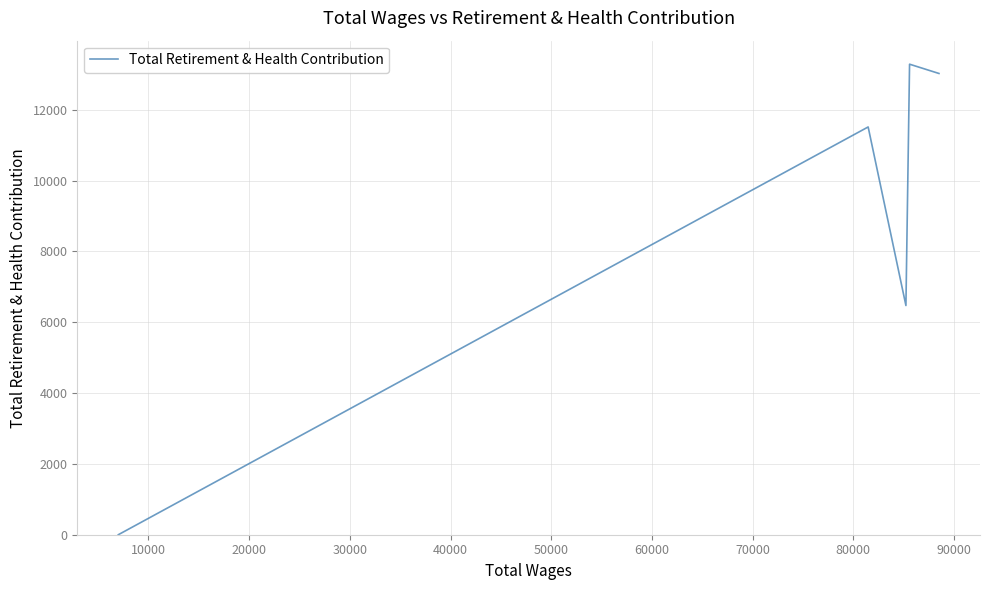

What is the maximum value shown in the chart?

13284